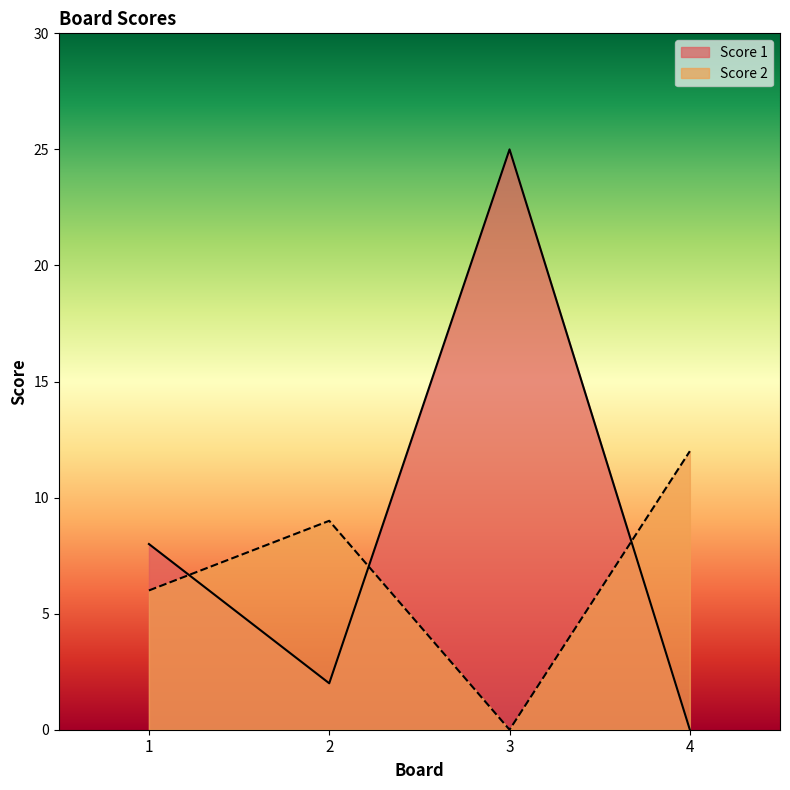

Which series ends up on top after the final intersection of Score 2 and Score 1?

Score 2